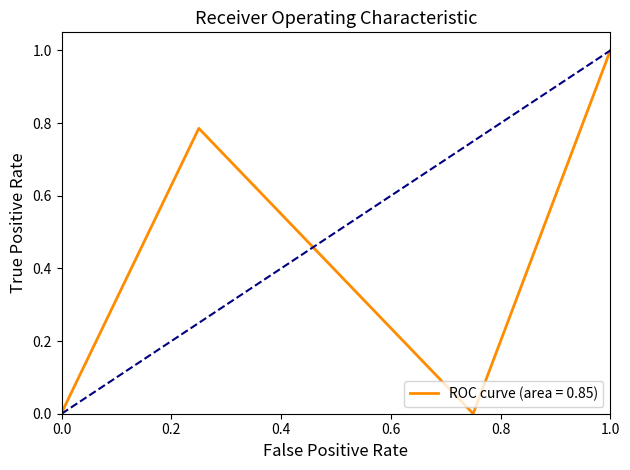

What is the sum of all values?

1.8